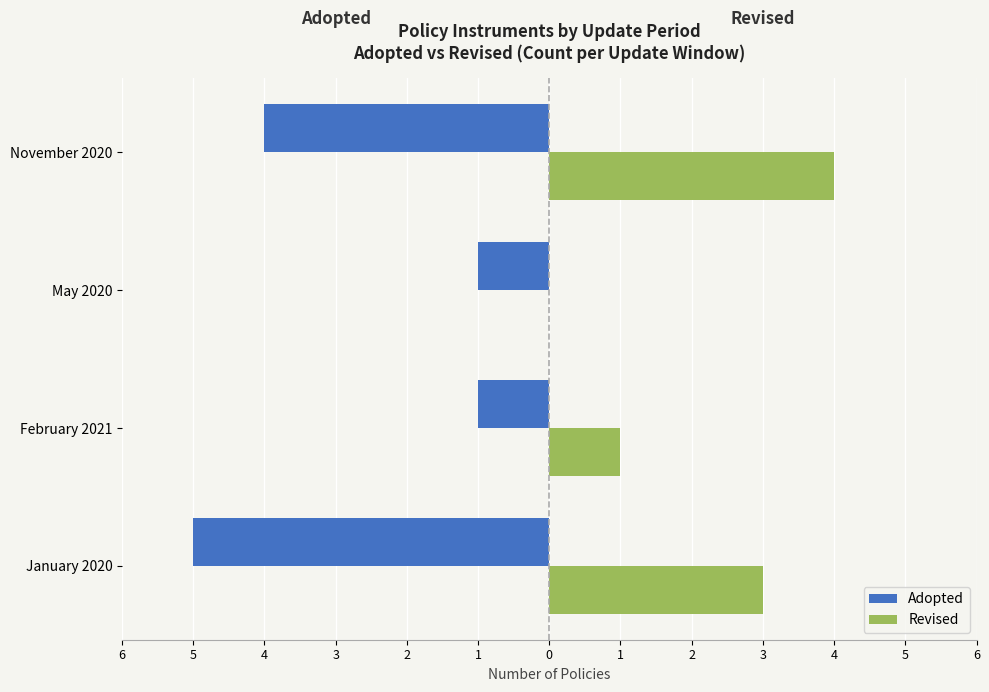

What is the highest value of the Revised series?

4